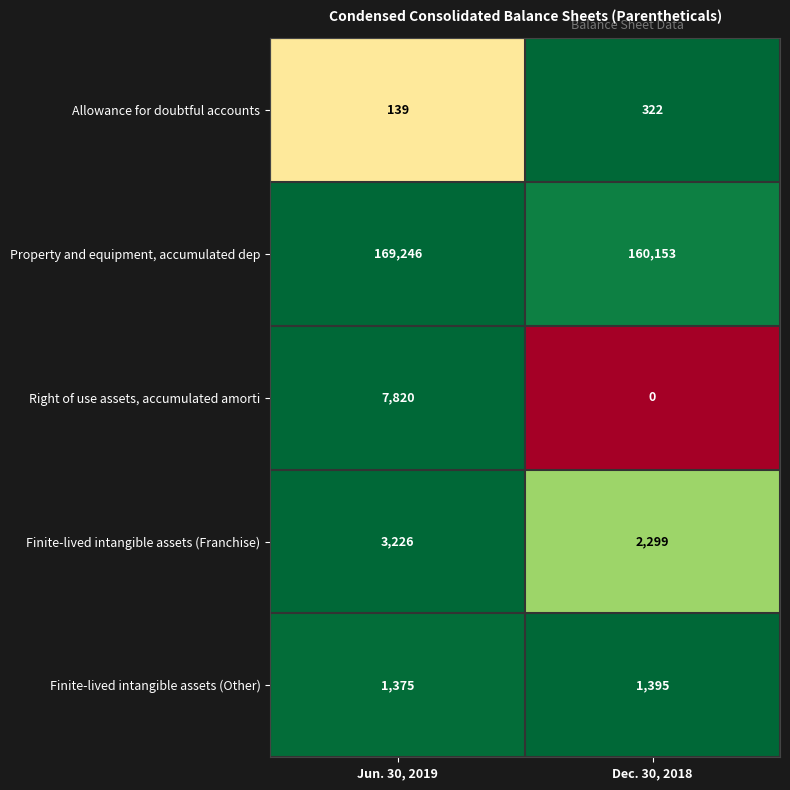

At which category is the sum across all series the highest?

Jun. 30, 2019